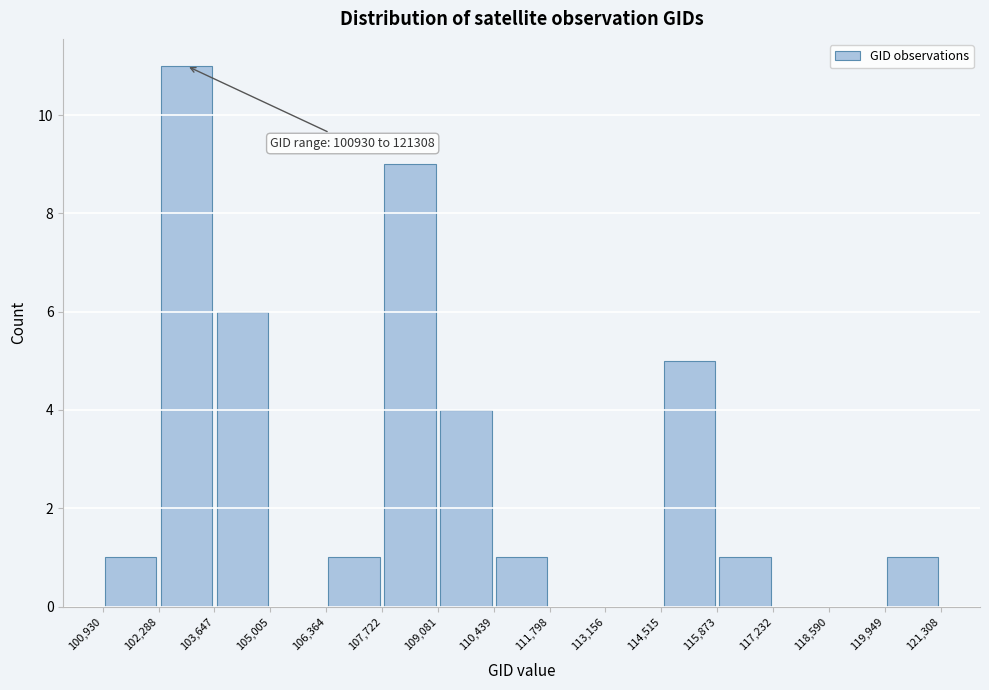

Which range on the x-axis has the tallest bar?

102,288 to 103,647